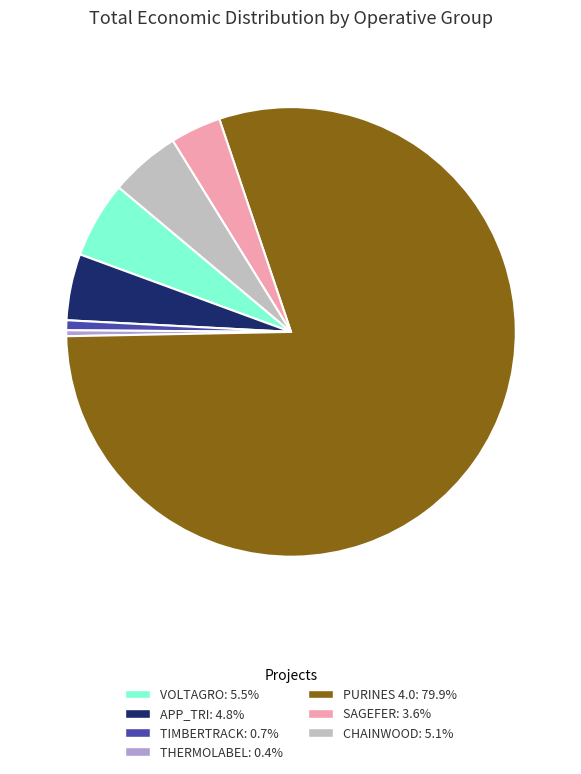

Is the sum of SAGEFER: 3.6% and APP_TRI: 4.8% greater than half?

No